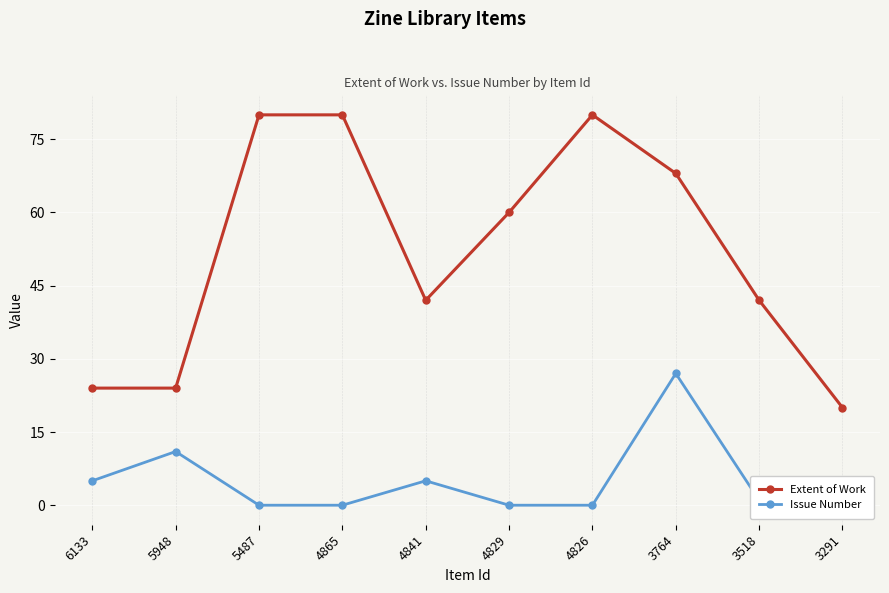

Is it true that Extent of Work equals 36 at 5948?

False